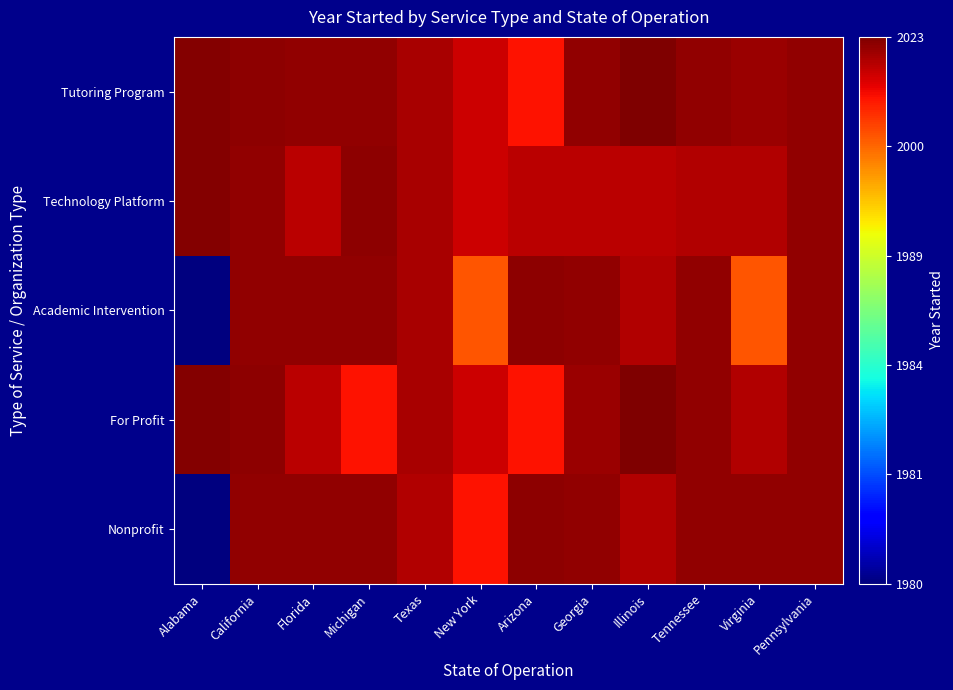

Which label corresponds to the largest value in the chart?

Illinois